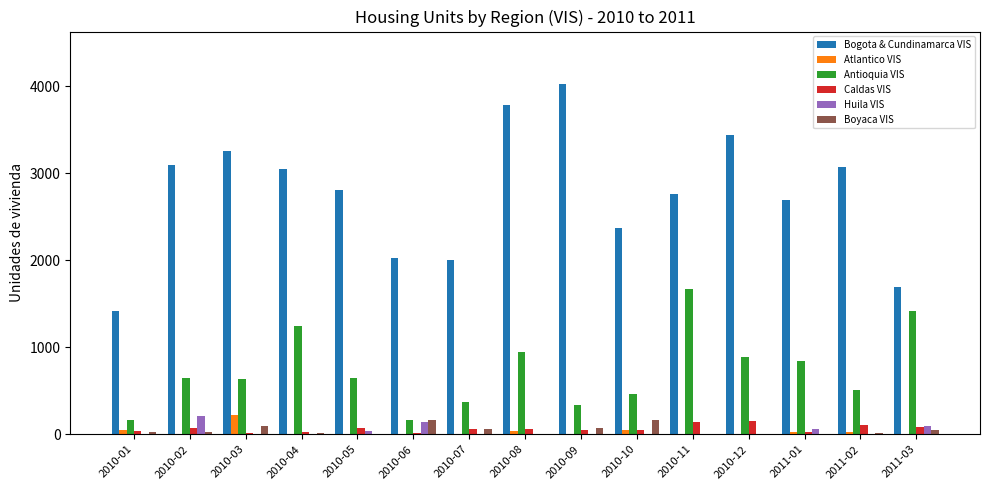

The value of Bogota & Cundinamarca VIS at 2010-08 is 5587. True or false?

False